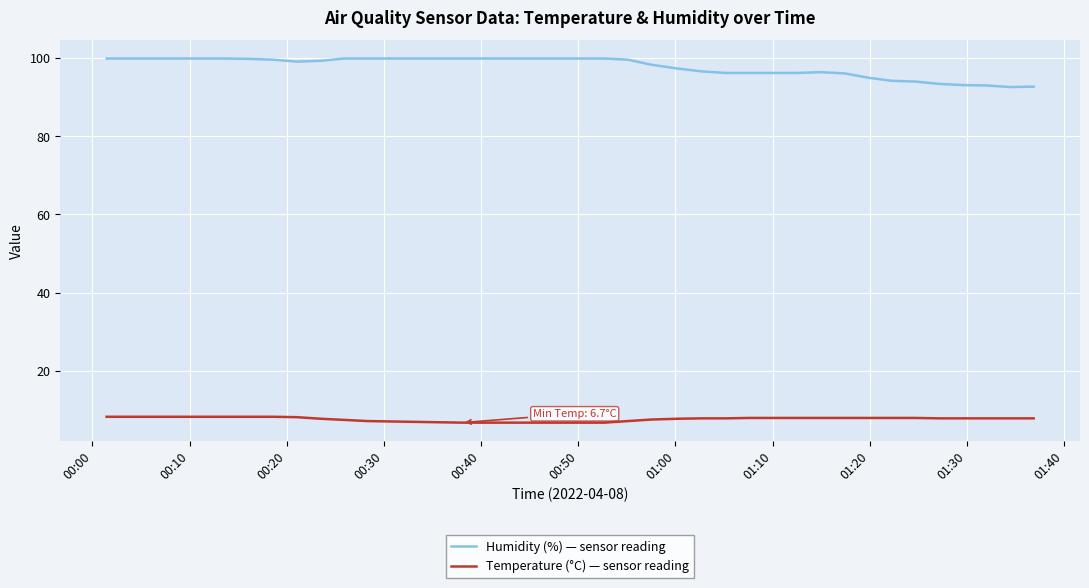

Which series has the largest total across all categories?

Humidity (%) — sensor reading